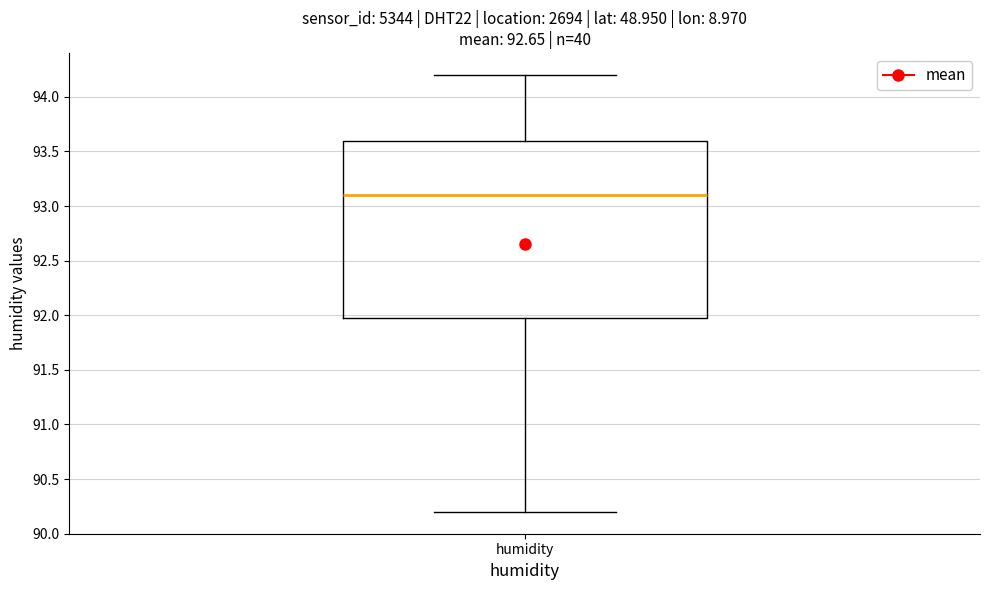

Where does the upper whisker of the box for humidity end on the y-axis? The values are not printed on the chart, so give them approximately, as read against the axis.

94.2